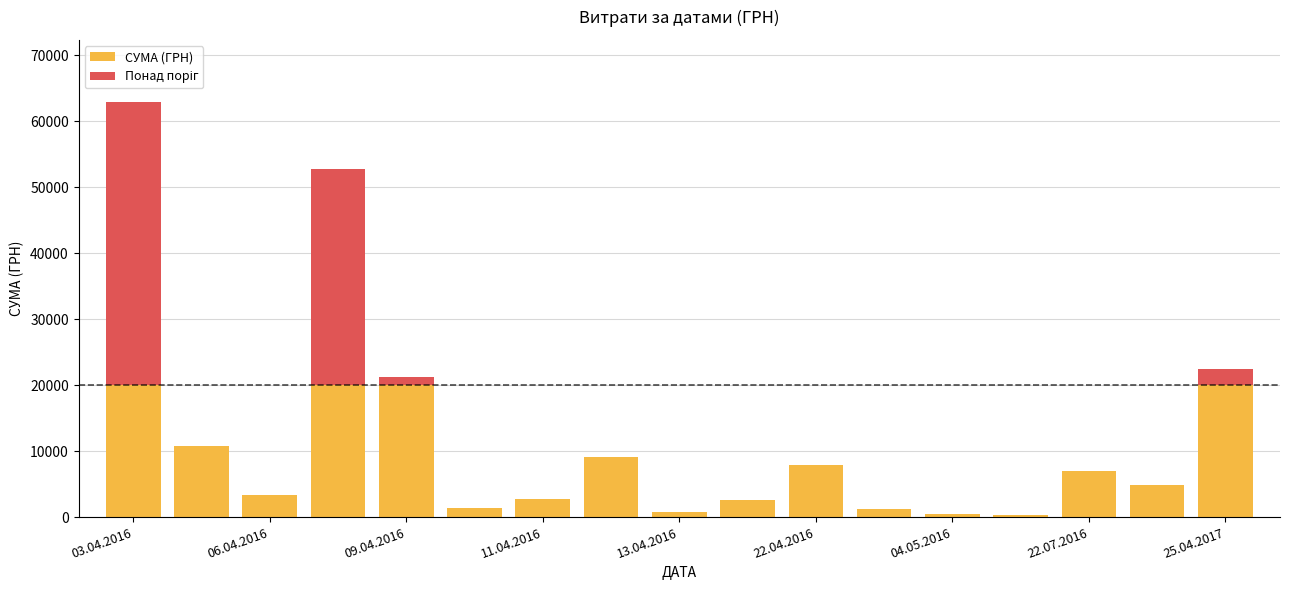

What is the sum of all СУМА (ГРН) values?

132158.5